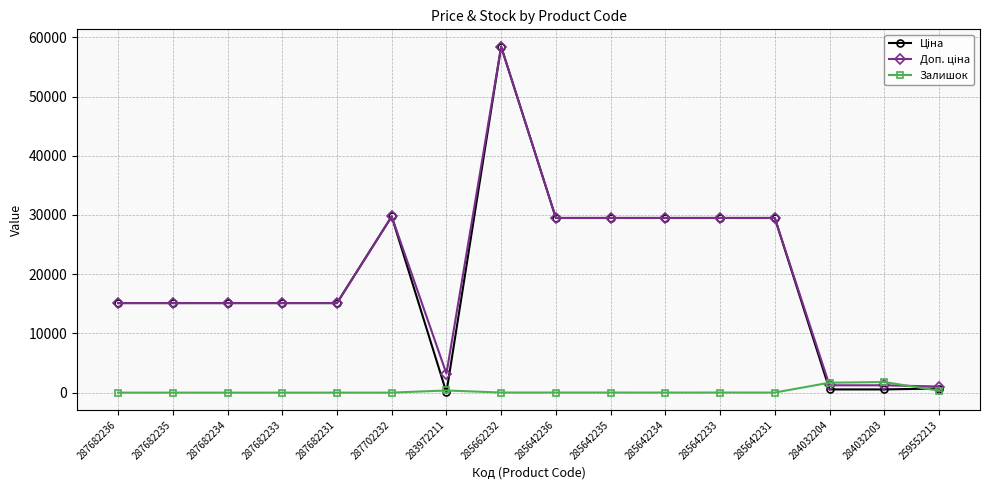

What is the sum of all Залишок values?

4229.0